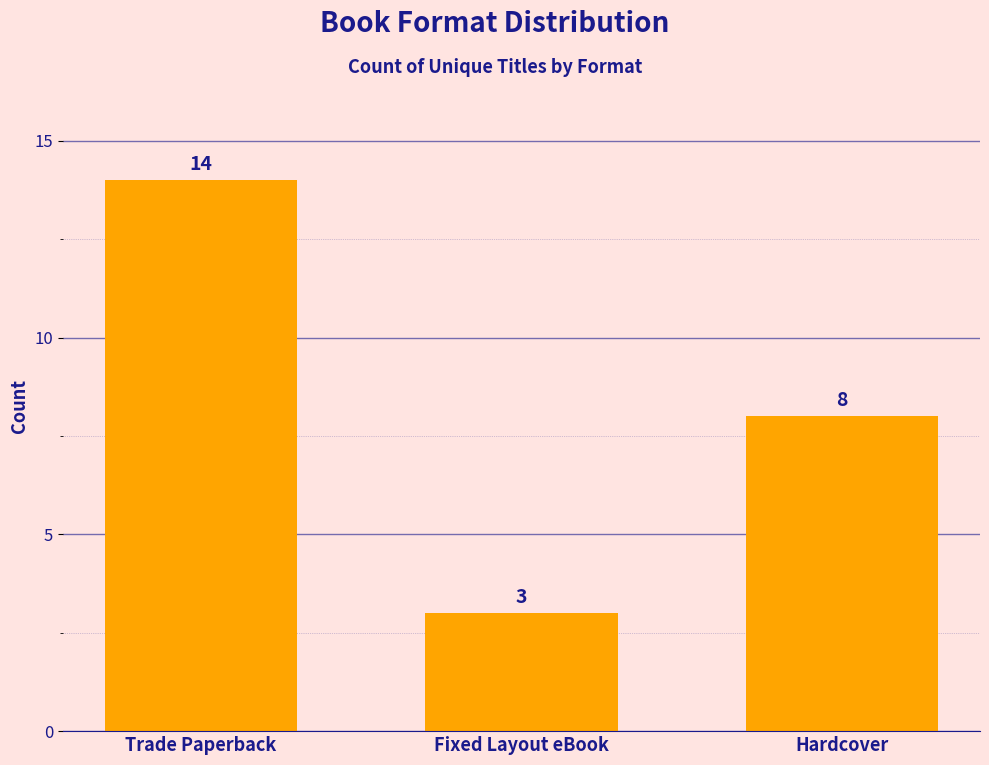

Reading left to right, extract all data points from this chart.

Trade Paperback=14	Fixed Layout eBook=3	Hardcover=8